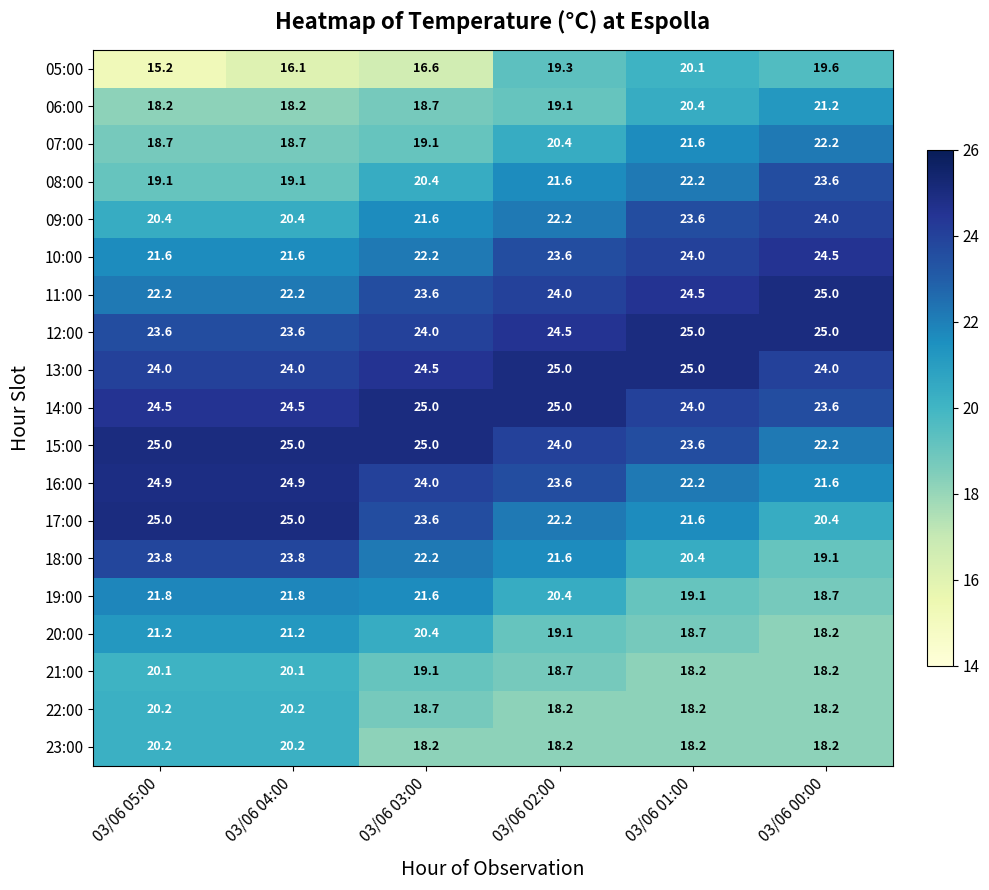

What is the total value across all series at 03/06 05:00?

409.7